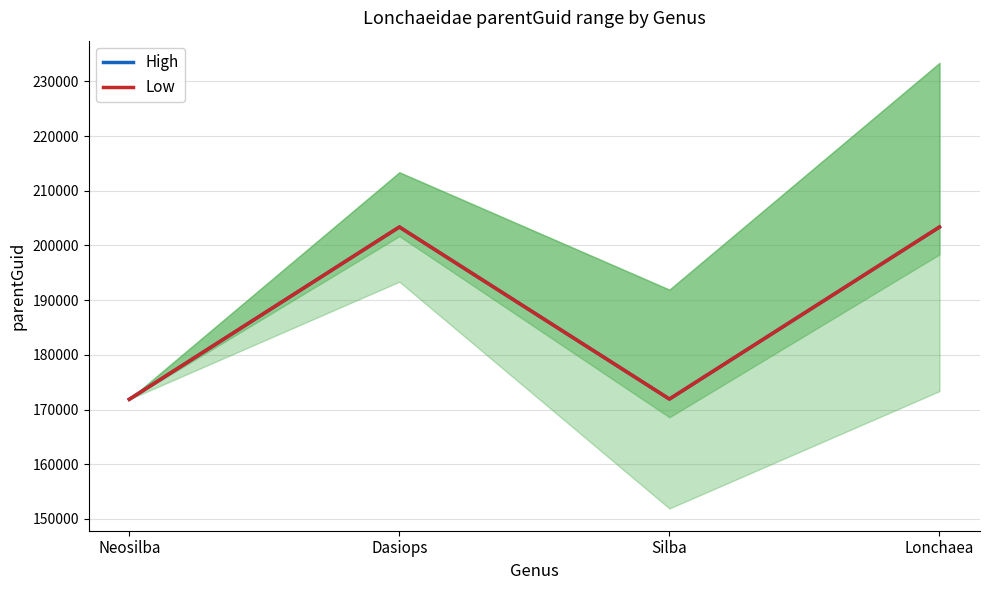

Reading left to right, transcribe all the data shown in this chart.

High: Neosilba=171865	Dasiops=203366	Silba=171912	Lonchaea=203359
Low: Neosilba=171865	Dasiops=203366	Silba=171912	Lonchaea=203359